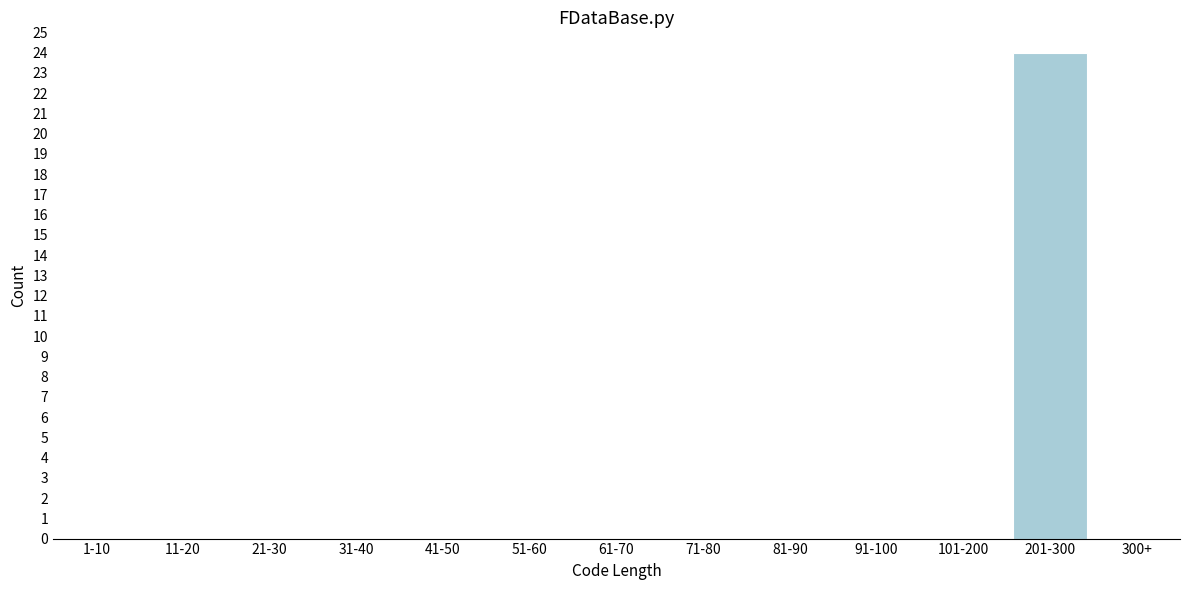

Reading right to left, what are all the values shown in this chart?

300+=0	201-300=24	101-200=0	91-100=0	81-90=0	71-80=0	61-70=0	51-60=0	41-50=0	31-40=0	21-30=0	11-20=0	1-10=0